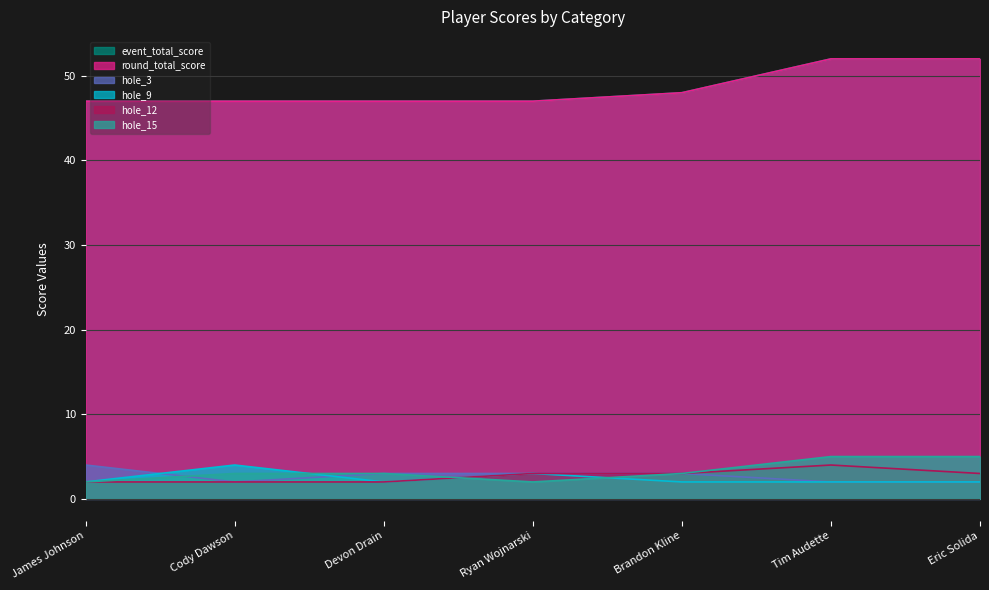

Which has a higher value, Brandon Kline or Cody Dawson?

Brandon Kline